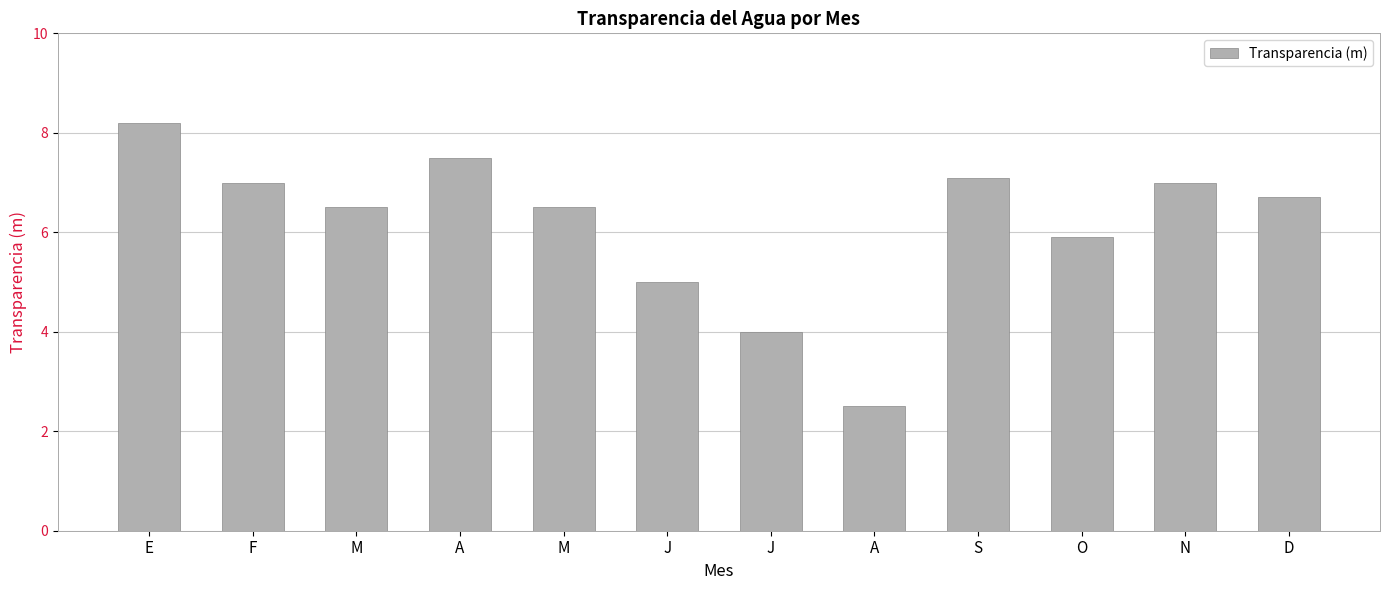

What value does the data have at J?

5.0